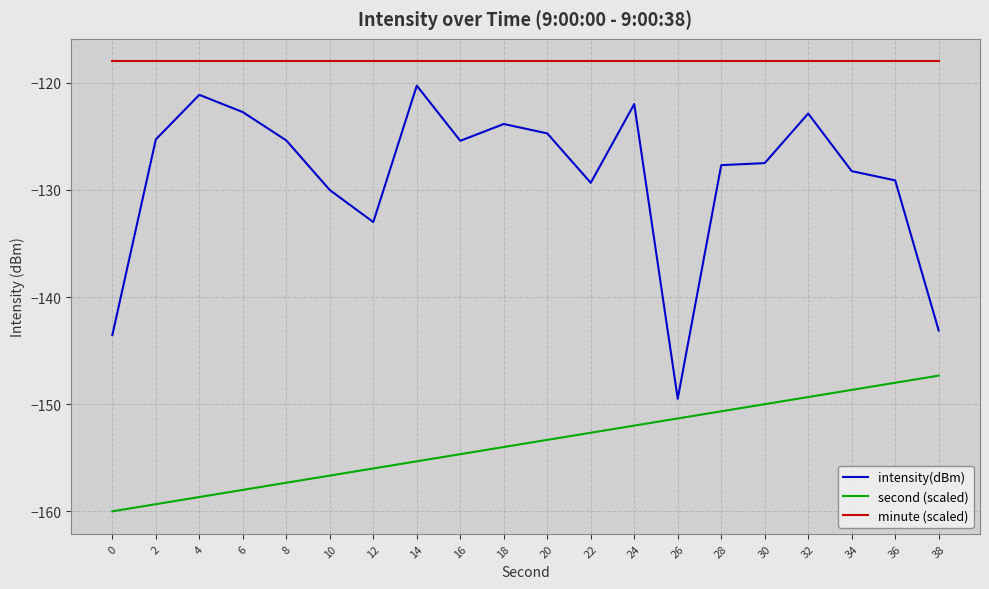

True or false: intensity(dBm) and minute (scaled) intersect in this chart.

False